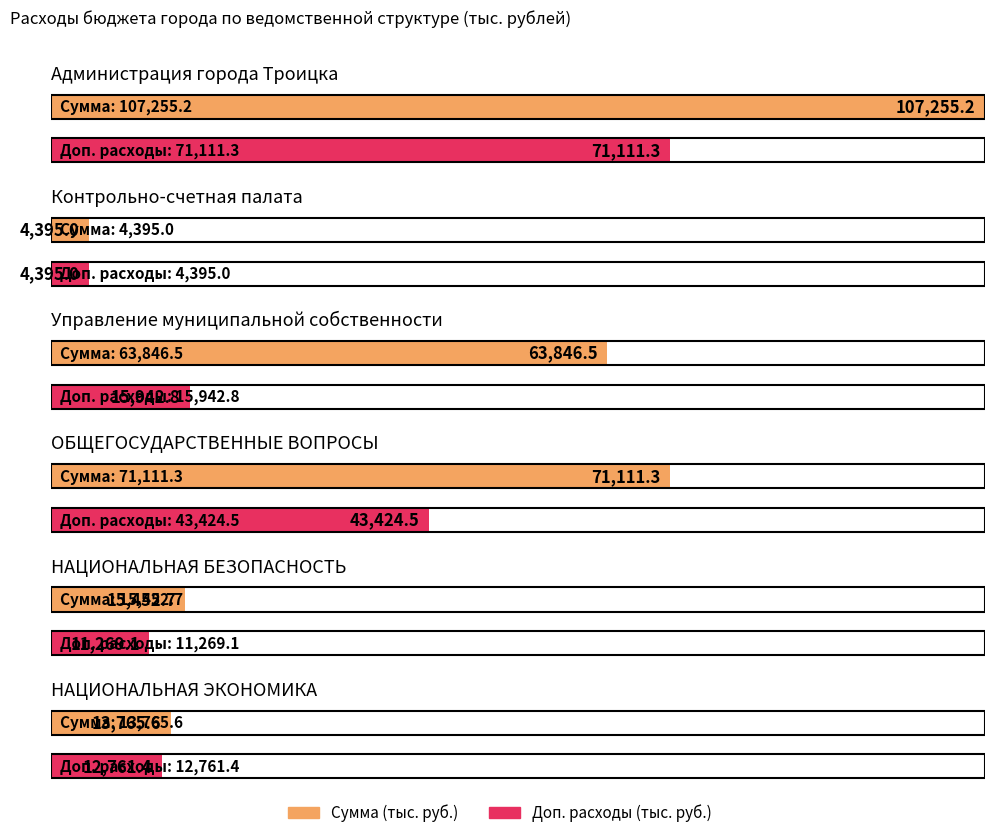

Reading right to left, extract all data points from this chart.

Сумма: 13765.6	15452.7	71111.3	63846.5	4395.0	107255.2
Доп: 12761.4	11269.1	43424.5	15942.8	4395.0	71111.3